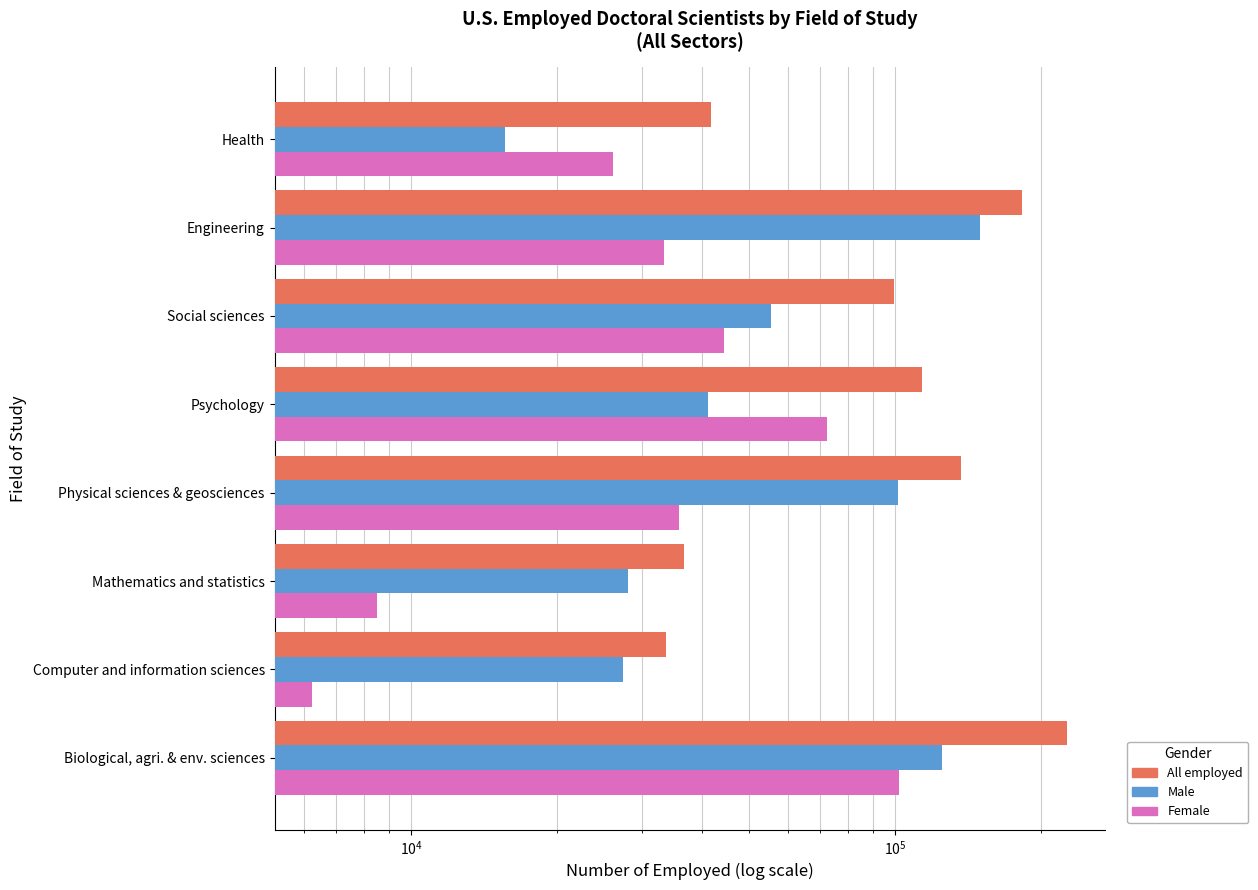

What is the value of the Female bar at the 8th from the left?

26100